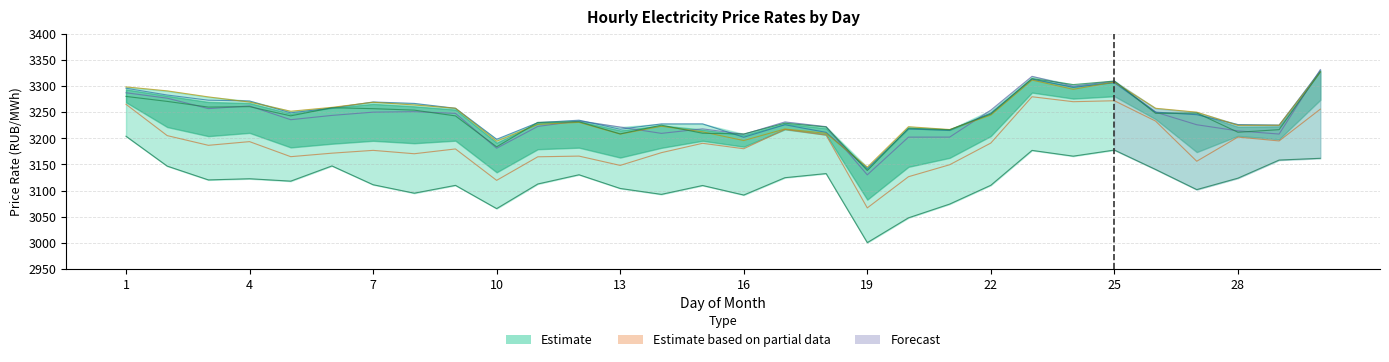

Reading left to right, transcribe all the data shown in this chart.

0:00-1:00: 3203.9	3146.8	3120.4	3122.6	3118.0	3147.1	3111.1	3095.0	3109.9	3065.4	3112.6	3130.2	3104.0	3092.7	3109.7	3091.4	3124.6	3132.5	3000.3	3047.8	3074.1	3110.2	3176.9	3165.8	3177.5	3140.4	3101.8	3123.7	3158.4	3161.7
1:00-2:00: 3265.1	3205.2	3186.6	3193.6	3164.8	3171.5	3176.9	3170.5	3179.6	3119.5	3164.6	3165.9	3148.1	3172.5	3190.4	3180.0	3217.0	3206.1	3066.8	3126.5	3149.4	3190.9	3279.5	3270.1	3271.9	3233.0	3156.1	3202.3	3194.9	3255.8
2:00-3:00: 3287.2	3276.8	3256.8	3261.9	3235.6	3243.8	3250.1	3250.9	3247.7	3181.0	3222.7	3233.1	3221.6	3209.4	3218.1	3207.6	3231.4	3222.3	3130.0	3202.2	3202.3	3254.0	3318.6	3299.8	3309.2	3250.1	3226.0	3214.2	3208.2	3331.5
3:00-4:00: 3295.9	3282.8	3273.0	3271.5	3248.7	3257.9	3269.5	3266.8	3257.5	3198.1	3229.9	3234.7	3217.3	3227.6	3227.6	3202.0	3225.9	3211.4	3142.1	3217.9	3215.3	3248.5	3313.4	3297.6	3306.3	3250.1	3245.2	3226.3	3225.3	3328.9
4:00-5:00: 3298.4	3290.8	3279.3	3269.3	3251.8	3259.2	3269.0	3263.8	3257.6	3194.4	3226.6	3230.5	3208.1	3223.0	3212.4	3195.7	3217.8	3209.4	3144.7	3222.2	3216.8	3244.4	3311.4	3293.7	3307.6	3257.5	3250.0	3224.8	3224.9	3326.8
5:00-6:00: 3280.2	3270.6	3259.7	3260.6	3243.0	3258.5	3256.7	3253.9	3242.9	3183.7	3230.5	3231.7	3208.4	3225.2	3209.7	3208.3	3228.8	3221.7	3138.3	3219.3	3216.4	3246.6	3314.4	3302.8	3309.6	3247.8	3248.5	3211.6	3216.5	3327.0